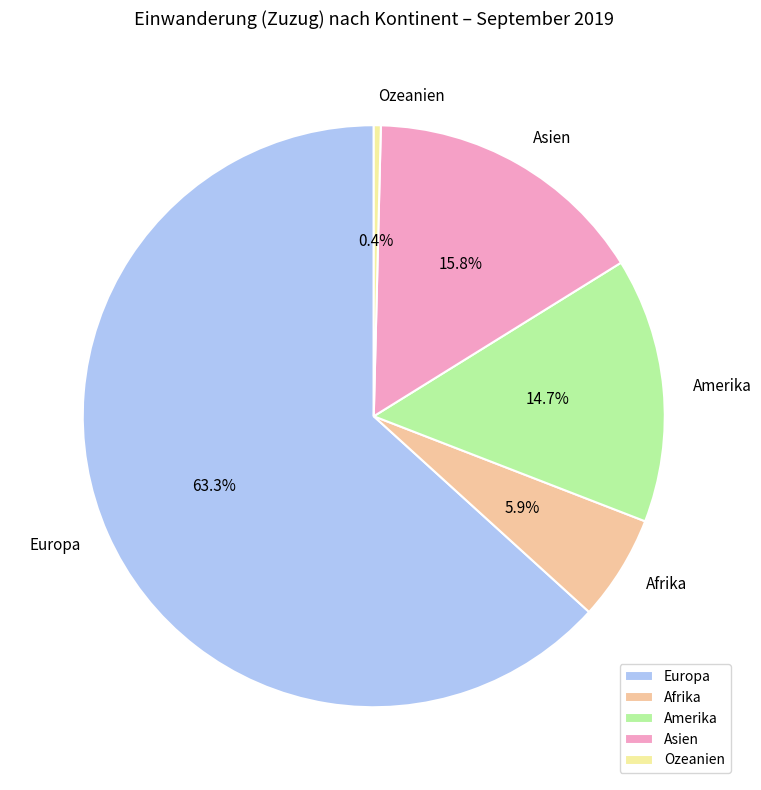

To the nearest percent, what is the combined percentage of Europa and Amerika?

78%